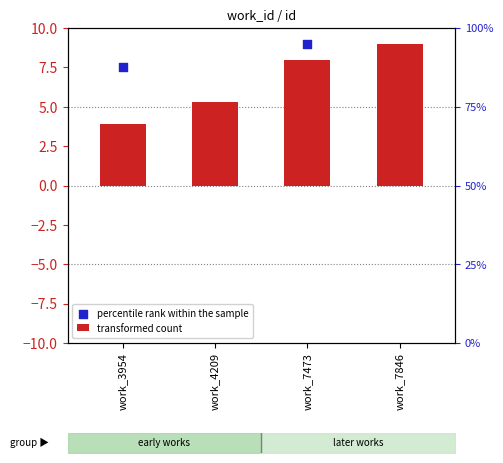

Is the value of transformed count at work_4209 greater than the value of percentile rank within the sample at work_3954?

No